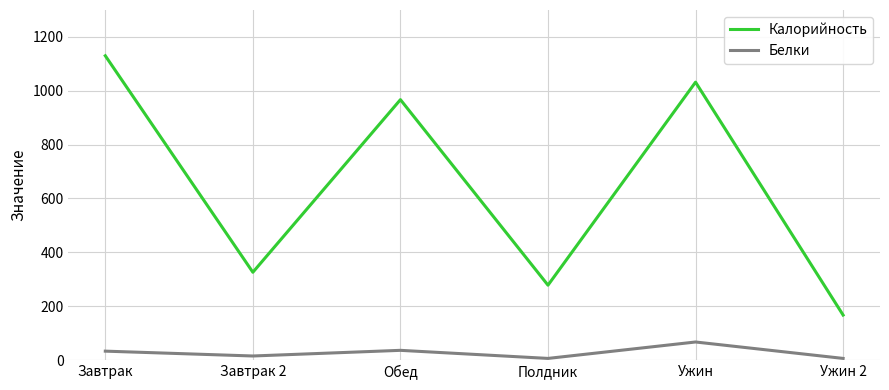

At which category is the sum across all series the highest?

Завтрак